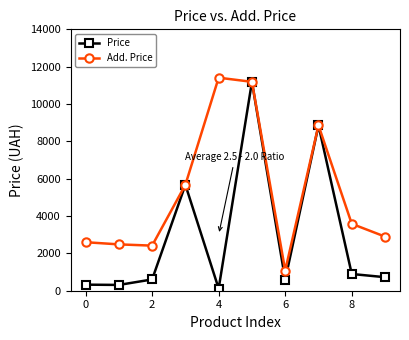

What is the lowest value of the Add. Price series?

1081.7